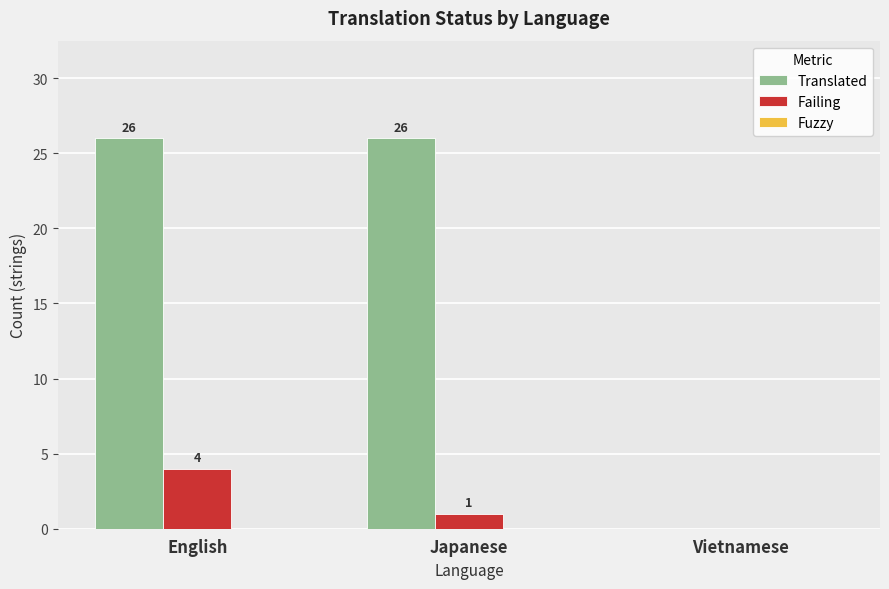

Which series changed the most between English and Japanese?

Failing